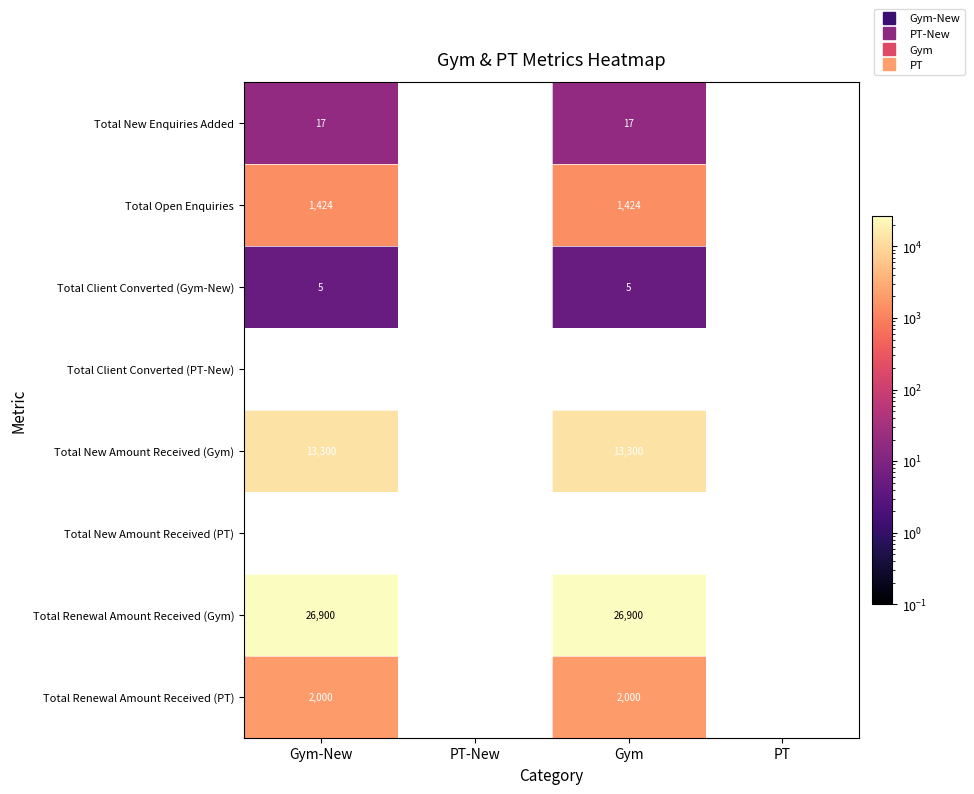

What is the maximum value for Total Renewal Amount Received (Gym)?

26900